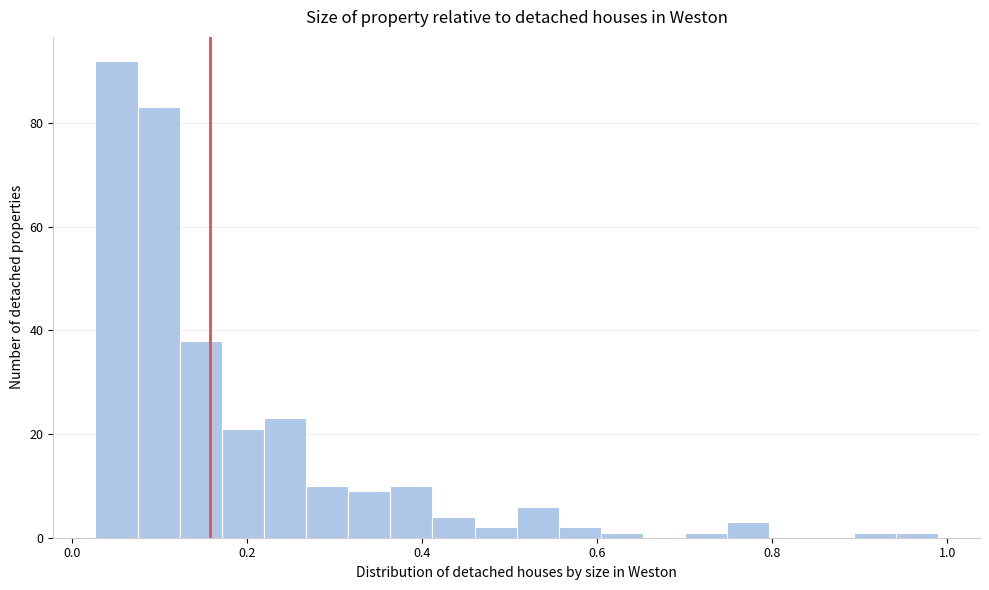

Read against the x-axis, roughly where is the centre of the tallest bar?

0.06